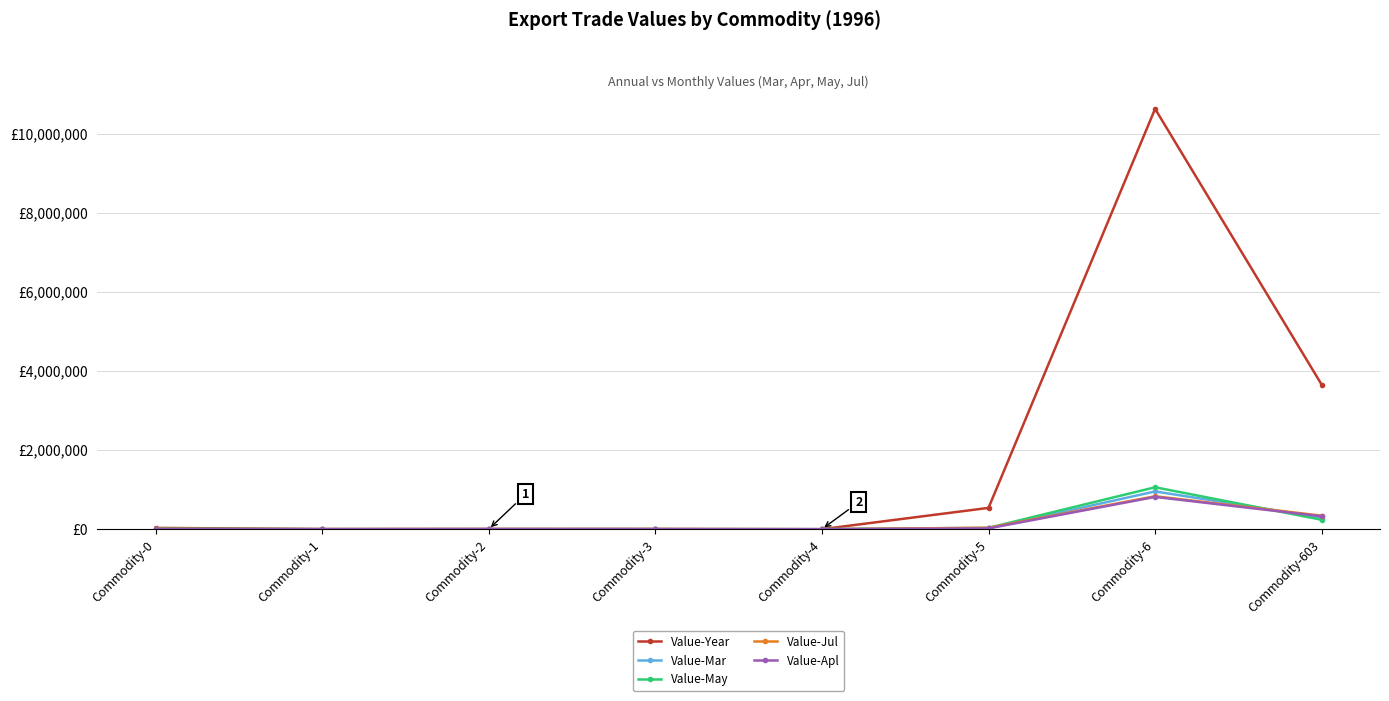

True or false: Value-Year has a value of 539154 at Commodity-5.

True